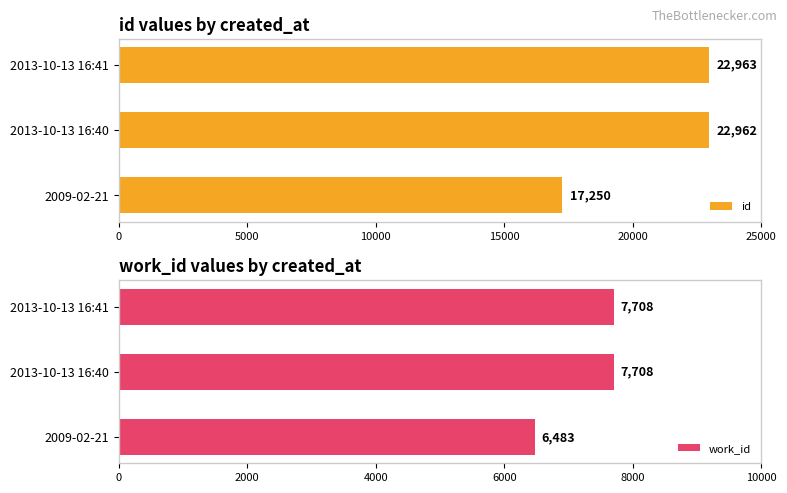

At which label does id reach its peak?

2013-10-13 16:41